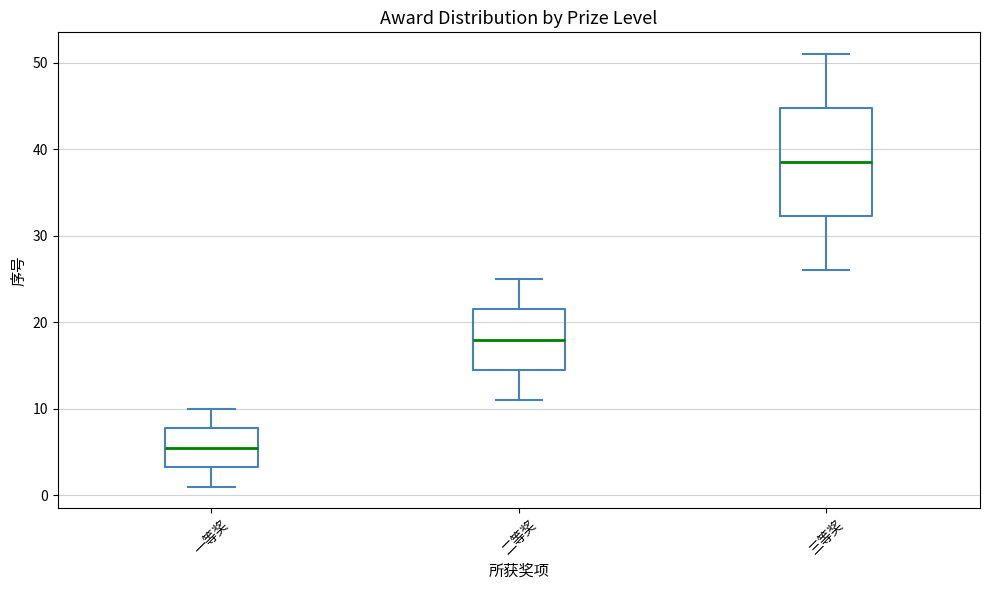

Comparing the boxes themselves (not the whiskers), which one is the tallest?

三等奖